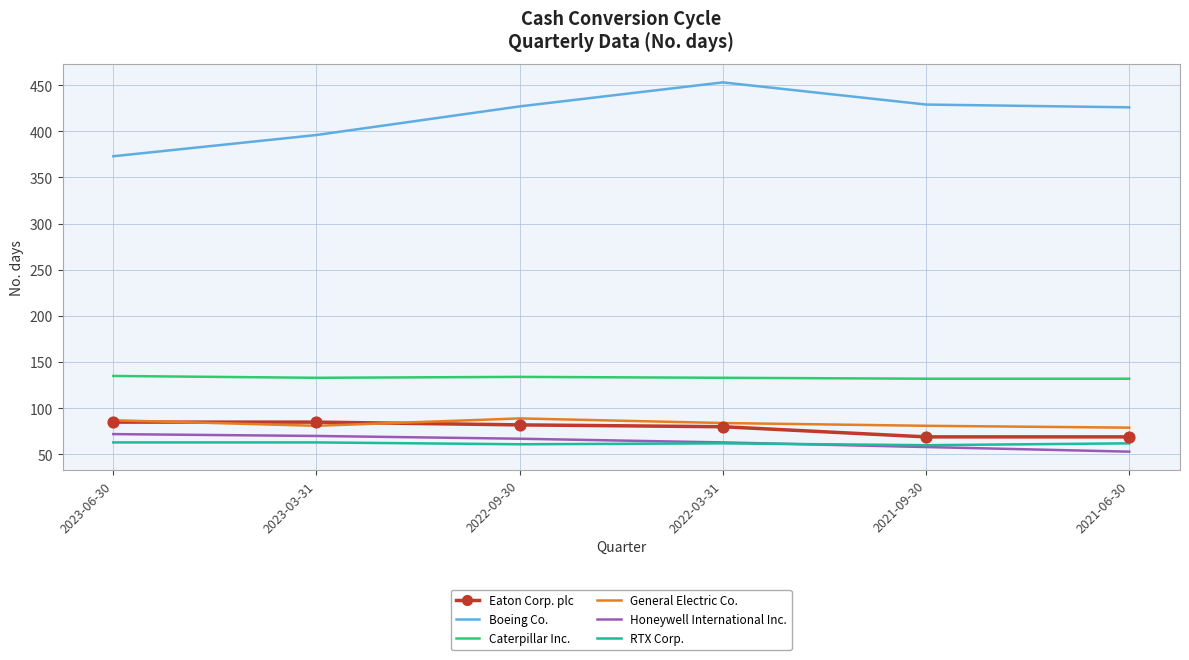

What is the total value across all series at 2021-06-30?

821